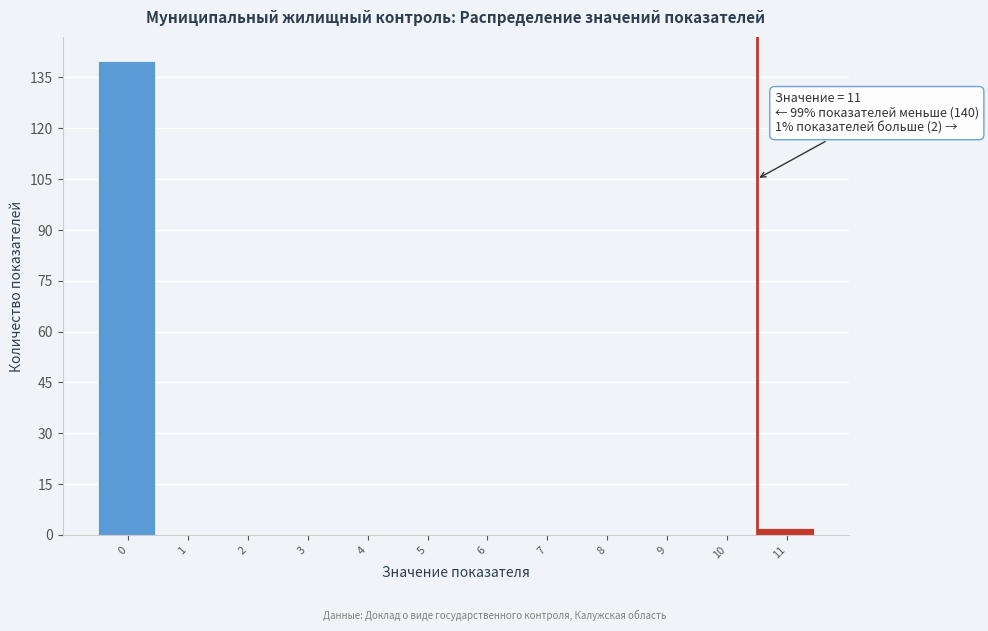

Reading left to right, list all the values displayed in this chart.

0=140	1=0	2=0	3=0	4=0	5=0	6=0	7=0	8=0	9=0	10=0	11=2